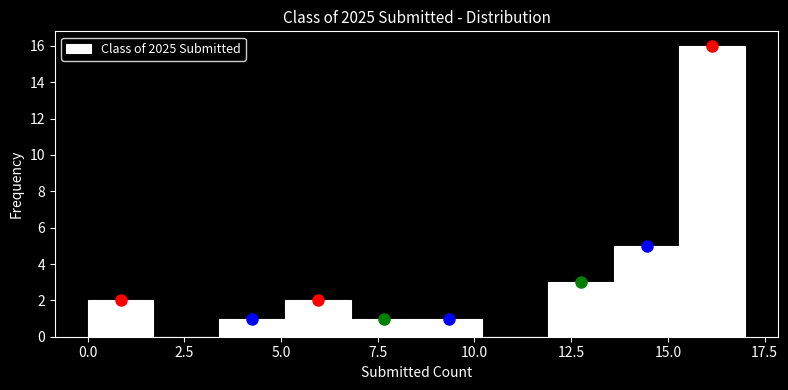

Read against the x-axis, roughly where is the centre of the tallest bar?

16.0